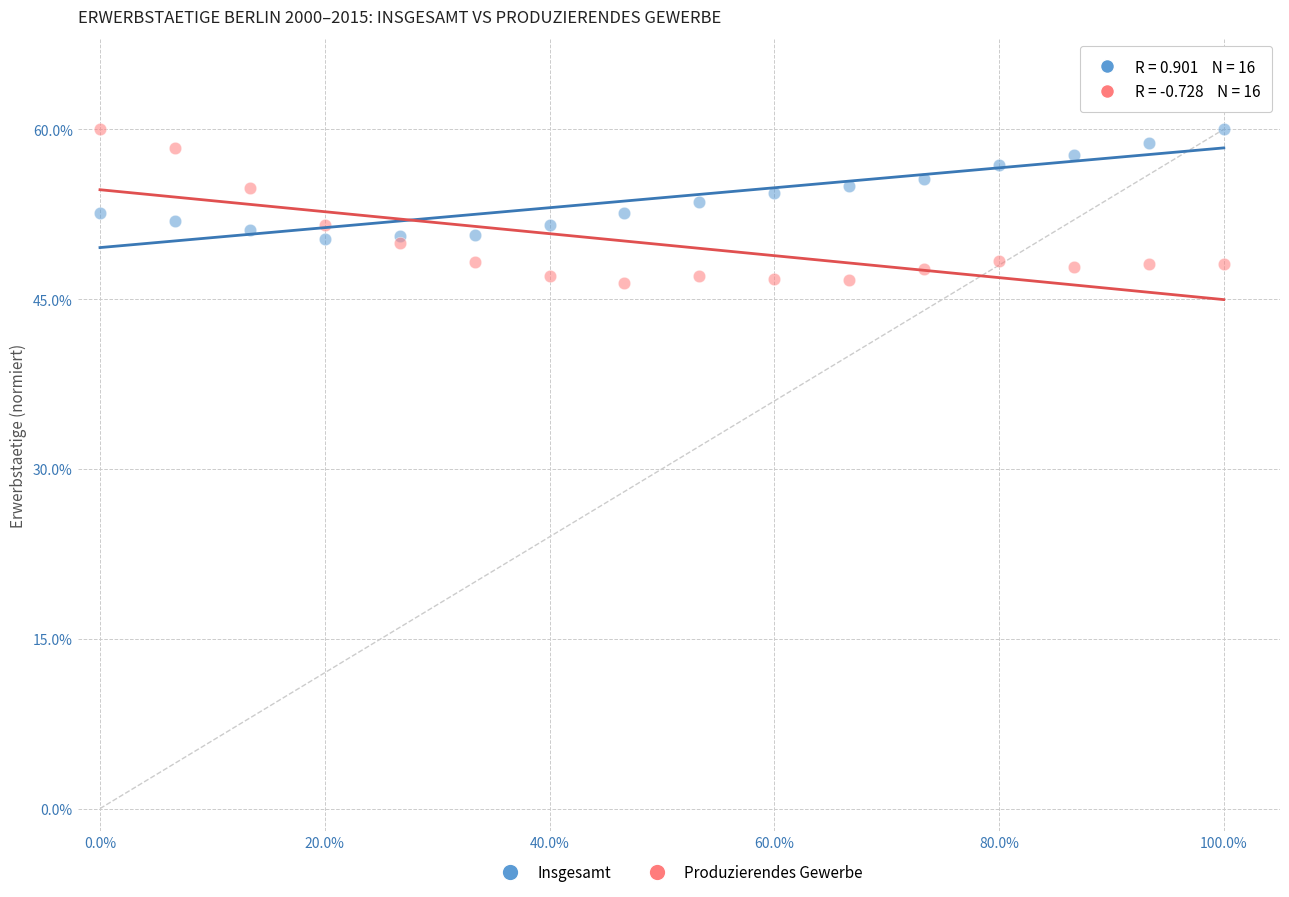

What is the X range (max minus min) for the scatter plot?

100.0